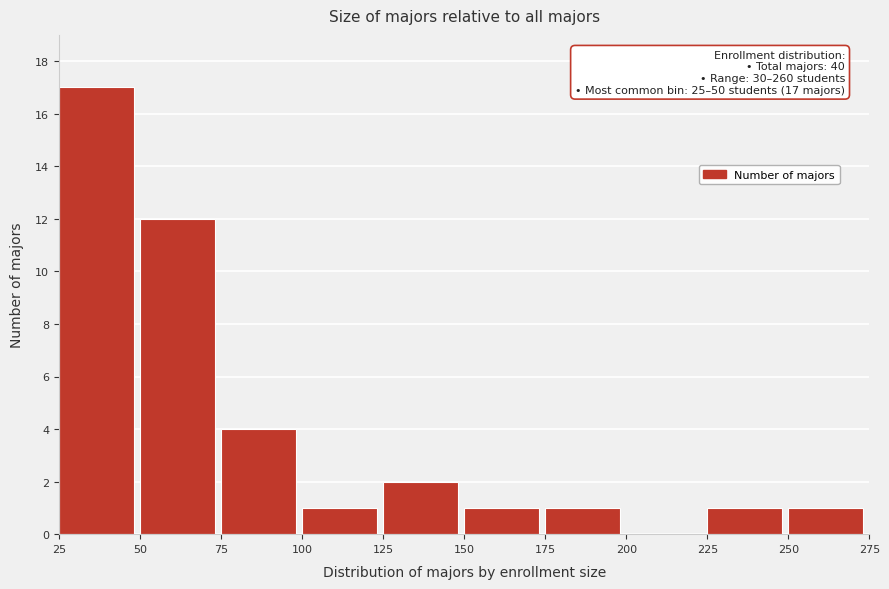

Which range on the x-axis has the tallest bar?

25 to 50